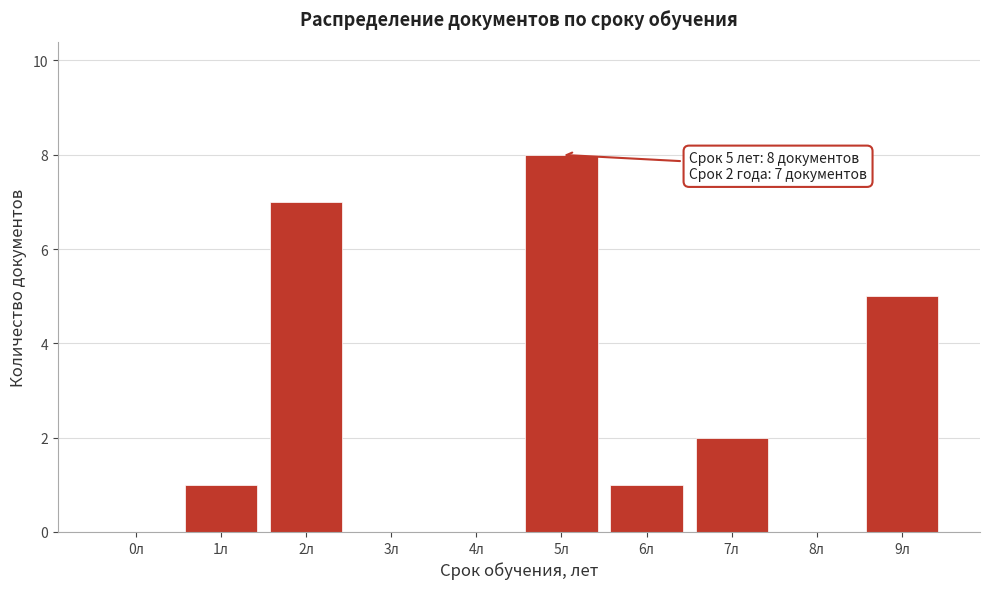

Reading left to right, transcribe all the data shown in this chart.

0л=0	1л=1	2л=7	3л=0	4л=0	5л=8	6л=1	7л=2	8л=0	9л=5